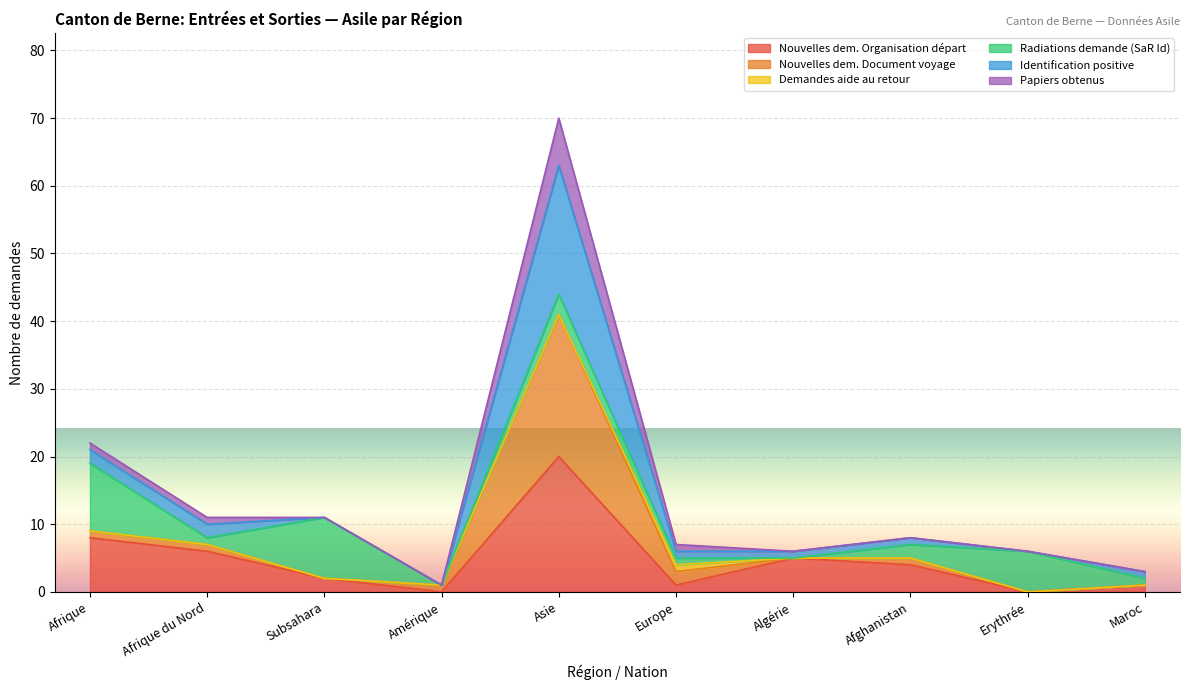

True or false: Nouvelles dem. Organisation départ and Papiers obtenus intersect in this chart.

False